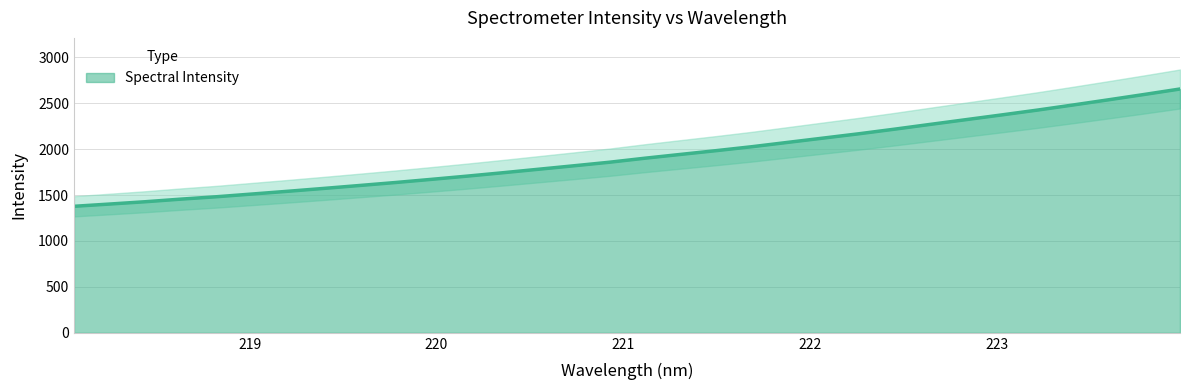

Reading left to right, what are all the values shown in this chart?

1377.4	1402.0	1427.2	1455.6	1481.7	1511.4	1541.3	1572.3	1604.0	1636.3	1670.4	1705.6	1742.3	1780.4	1818.5	1857.3	1901.3	1942.7	1983.8	2026.6	2073.5	2120.5	2167.5	2217.6	2269.6	2321.0	2372.5	2424.9	2480.5	2537.3	2595.2	2654.6